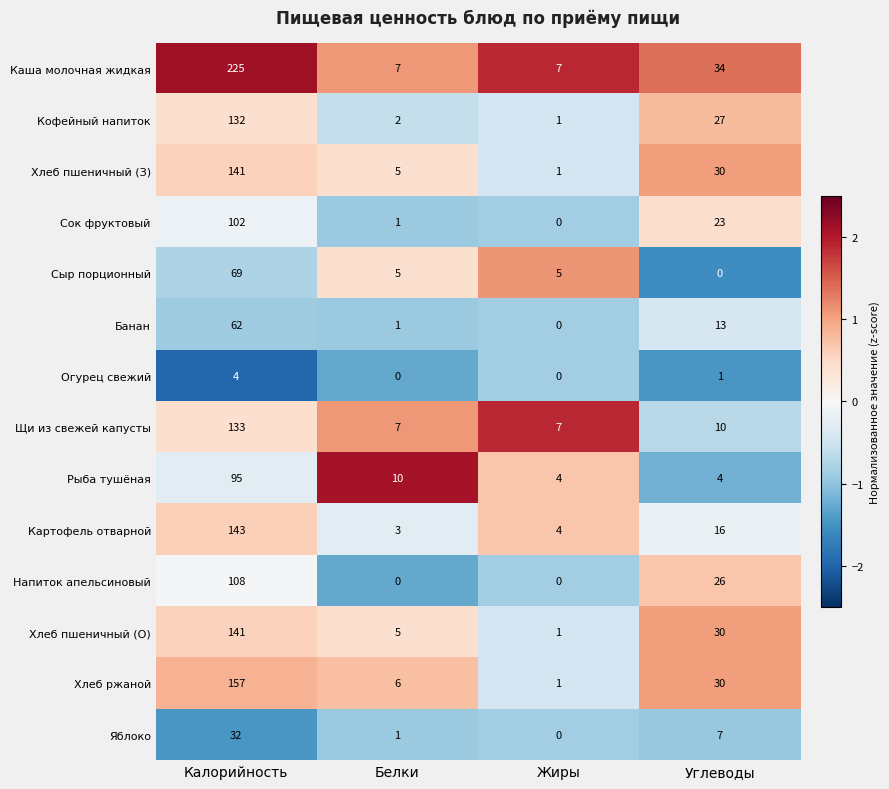

How many values in the Хлеб пшеничный (З) series are below 30?

2